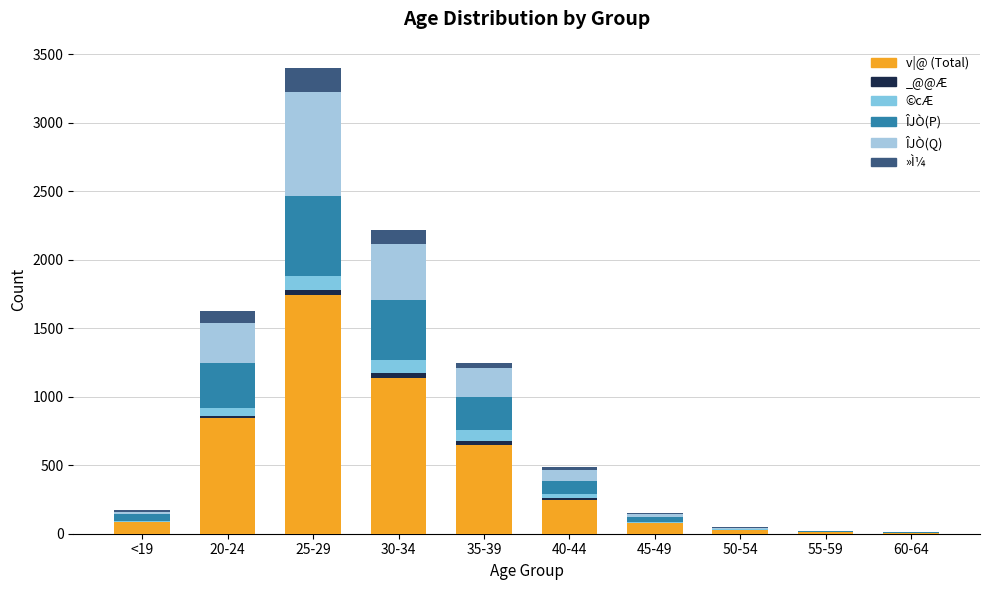

Between 25-29 and 20-24, which is larger?

25-29